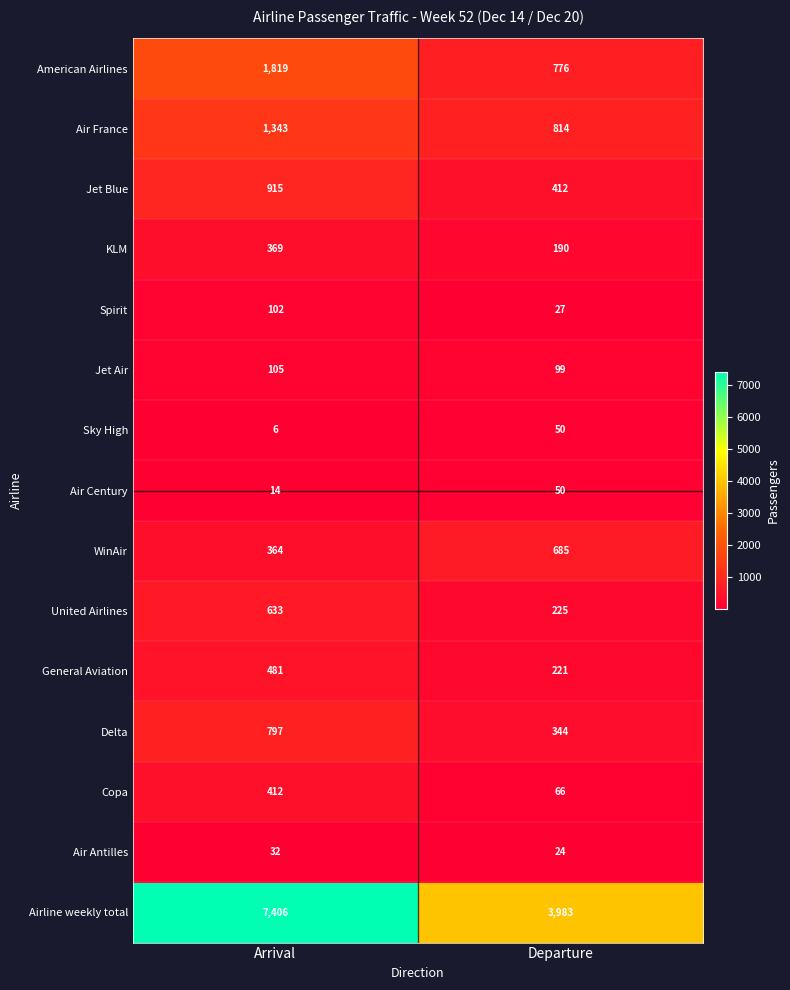

Count the number of data series in this chart.

15